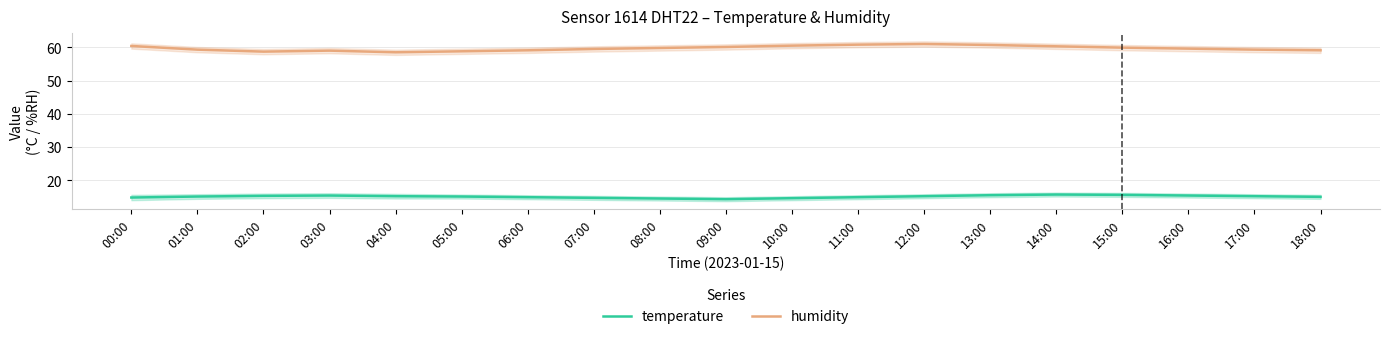

List the series in order of their overall mean, highest first.

humidity, temperature